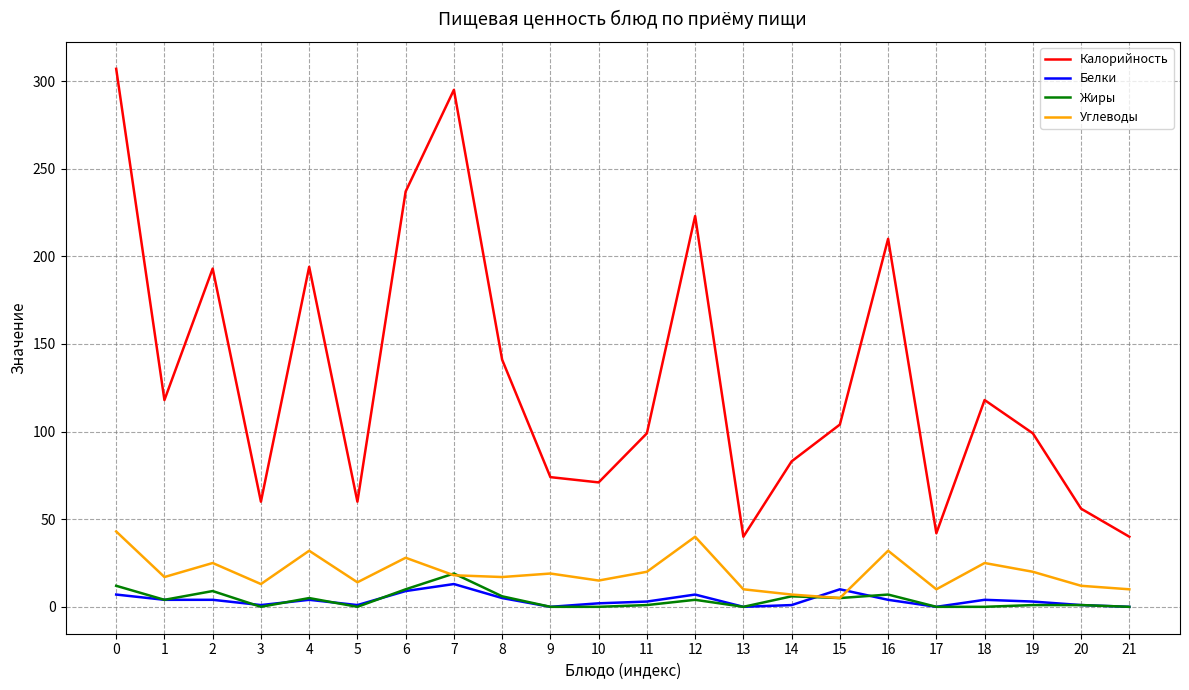

What are all the series names shown in the legend?

Калорийность, Белки, Жиры, Углеводы